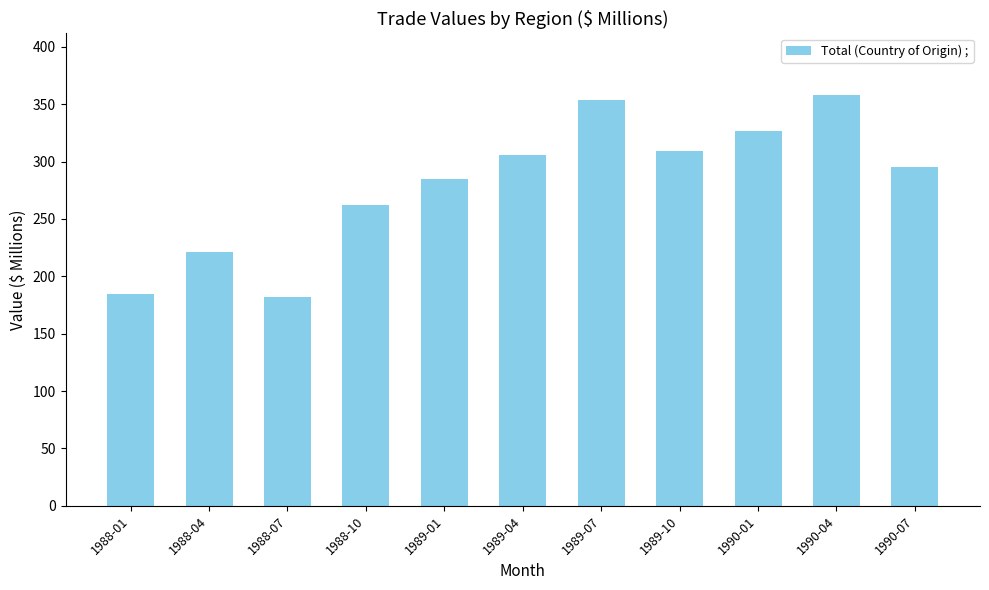

Which label corresponds to the largest value in the chart?

1990-04